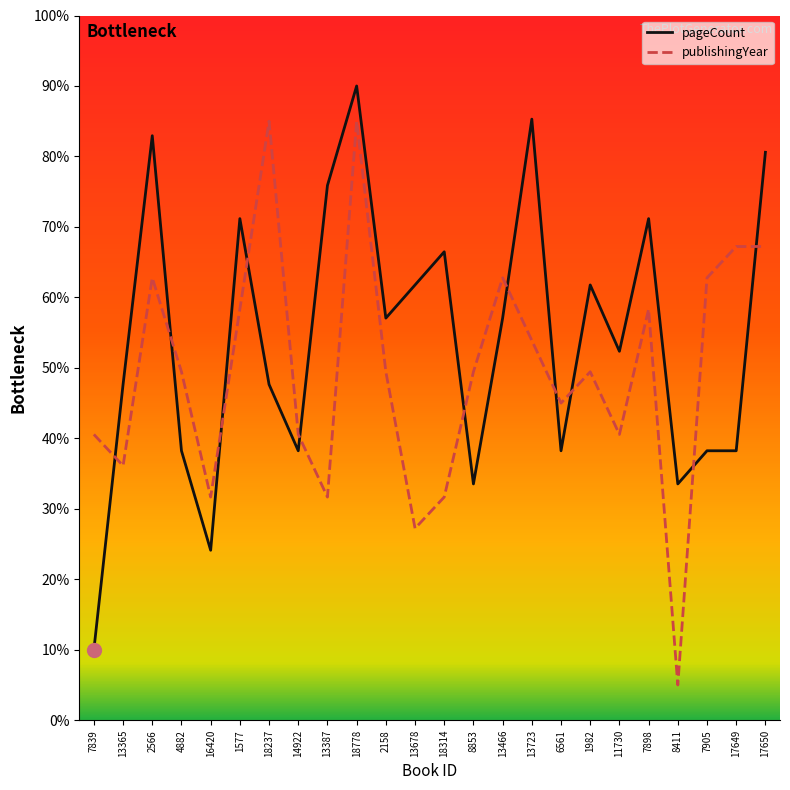

The value of pageCount at 17650 is 139.6. True or false?

False